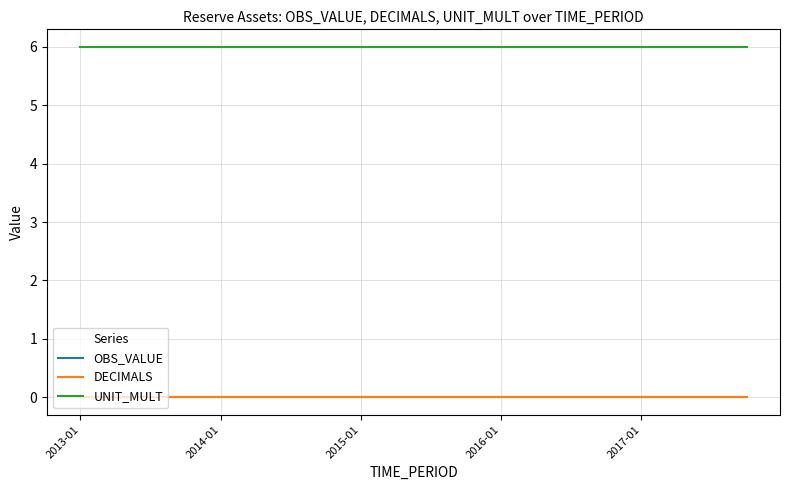

Does the chart display data point markers on the line(s)?

No